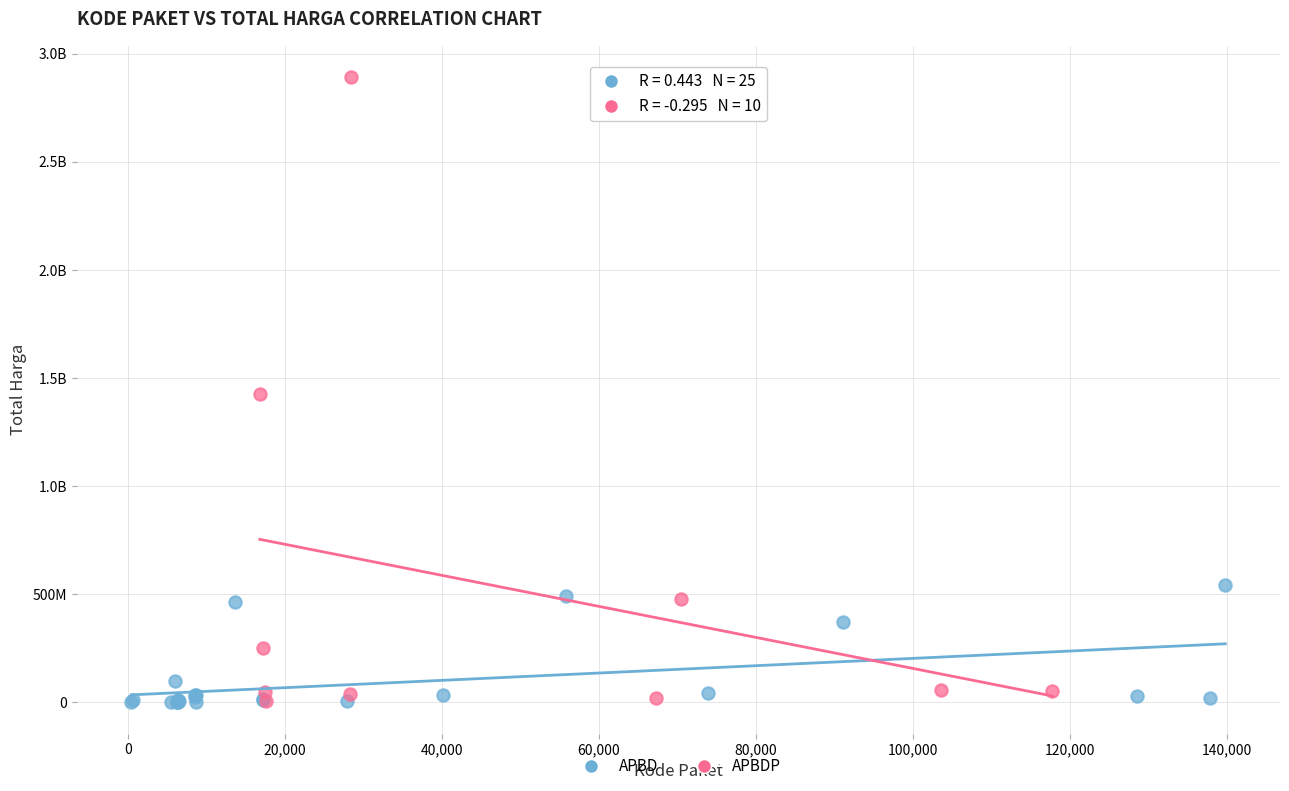

What are all the series names shown in the legend?

APBD, APBDP